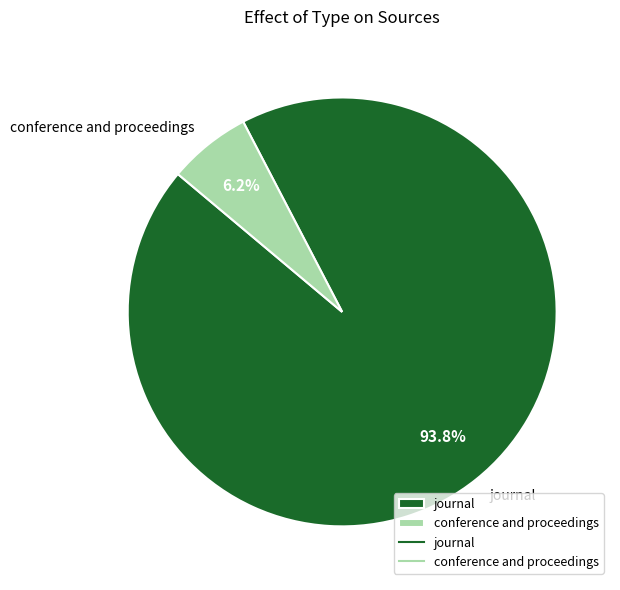

Which slice is the largest?

journal